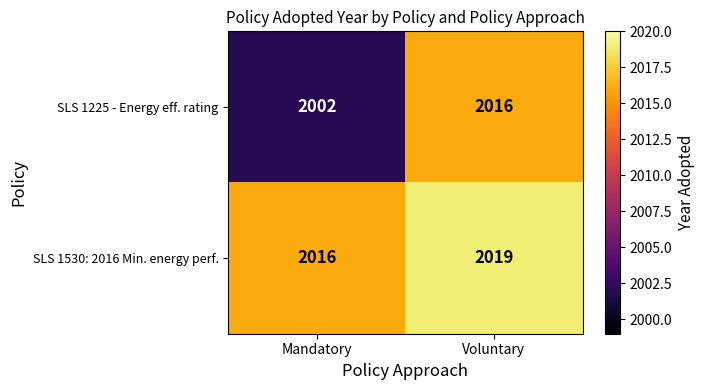

What is the smallest value displayed?

2002